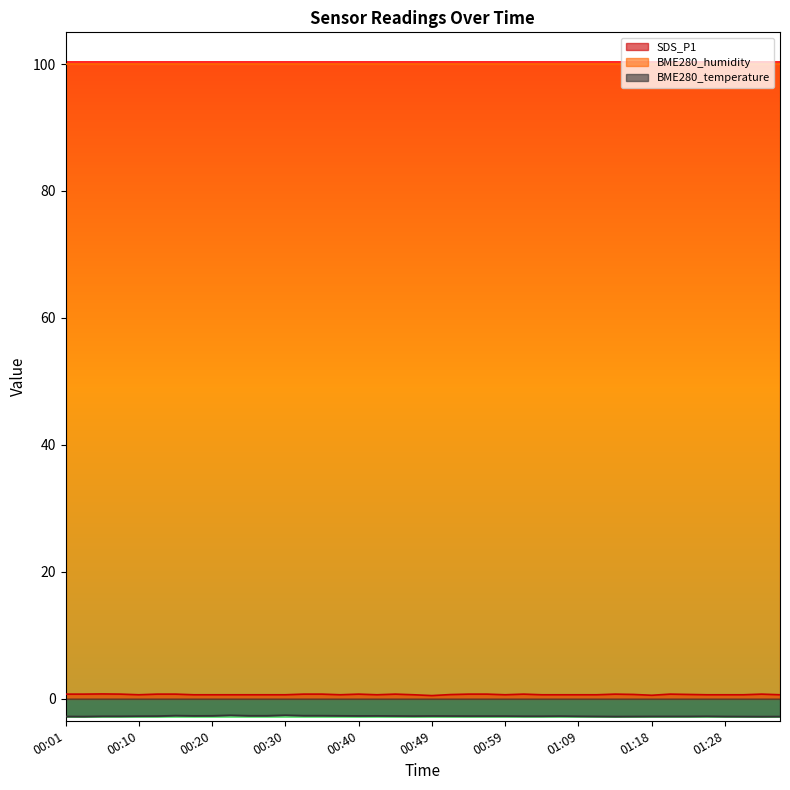

The value of BME280_humidity at 01:28 is 137.8. True or false?

False